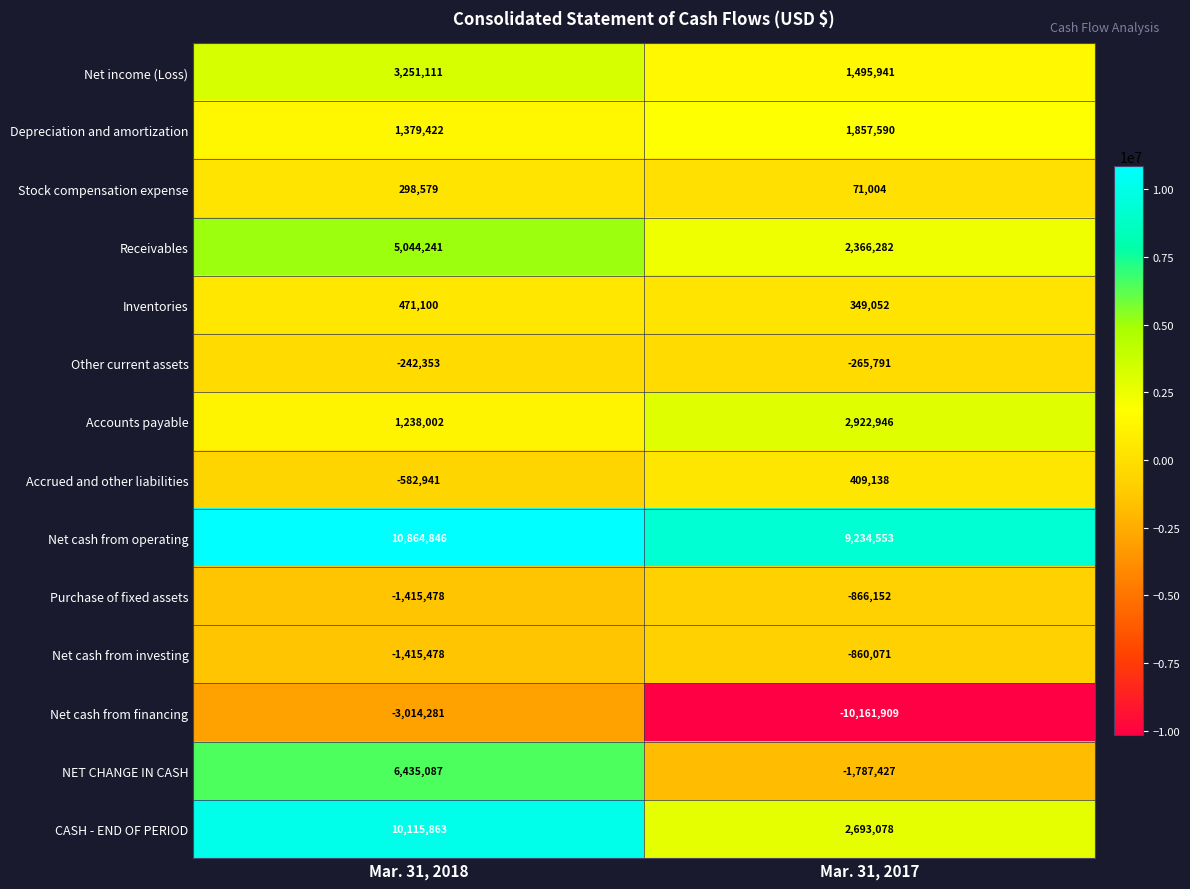

What is the maximum value for Net cash from financing?

-3014281